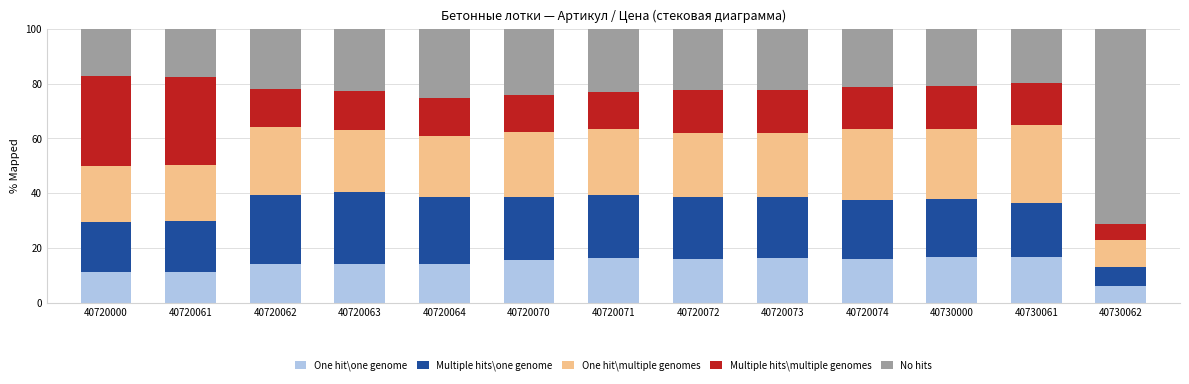

Are the bars horizontal?

No